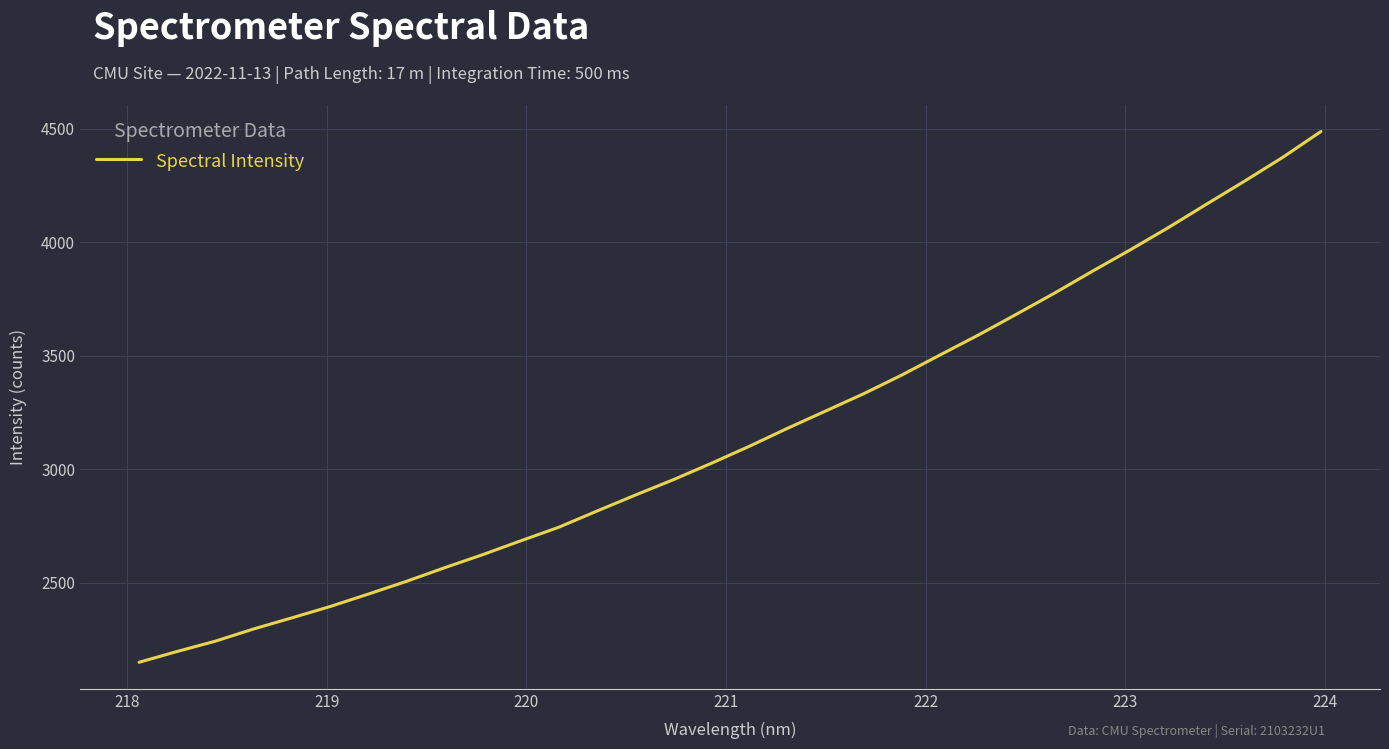

What is the sum of all values?

100921.1